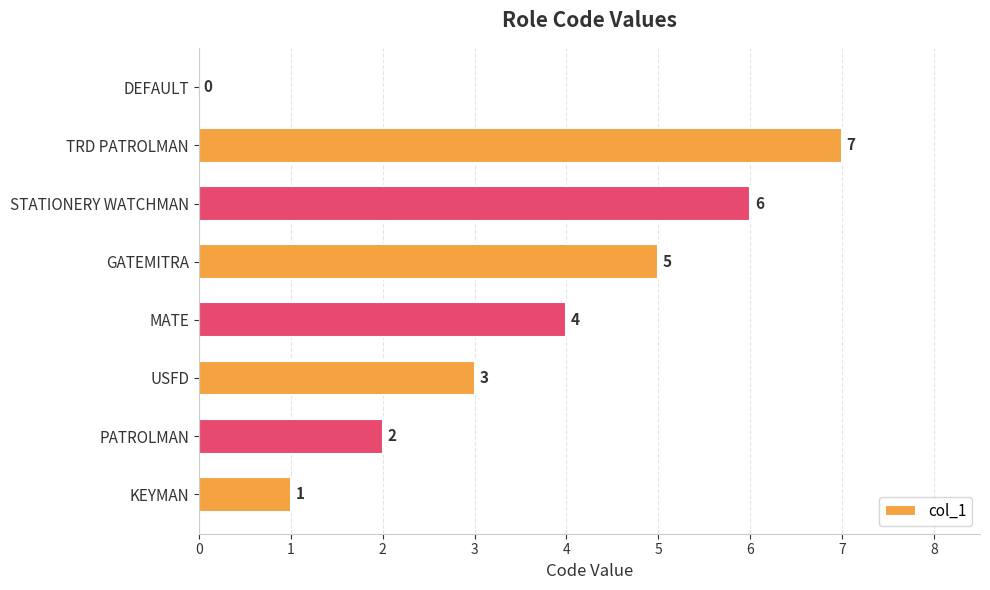

Which label corresponds to the largest value in the chart?

TRD PATROLMAN